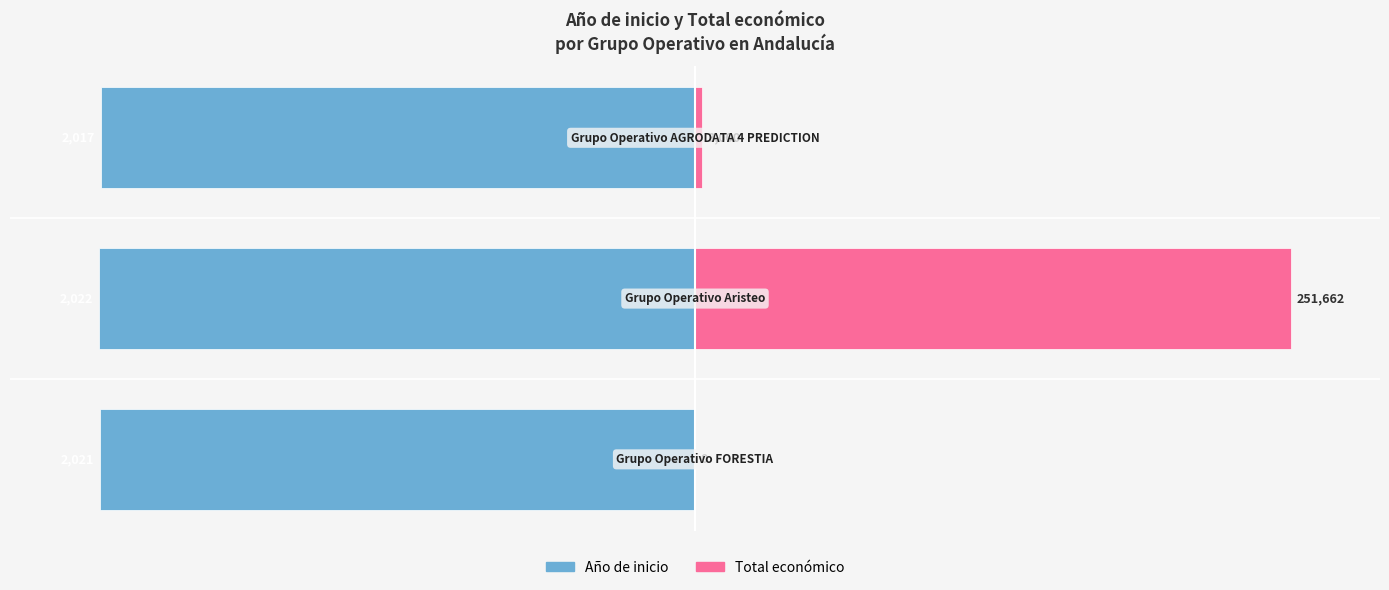

List the series in order of their peak value, lowest first.

Año de inicio, Total económico